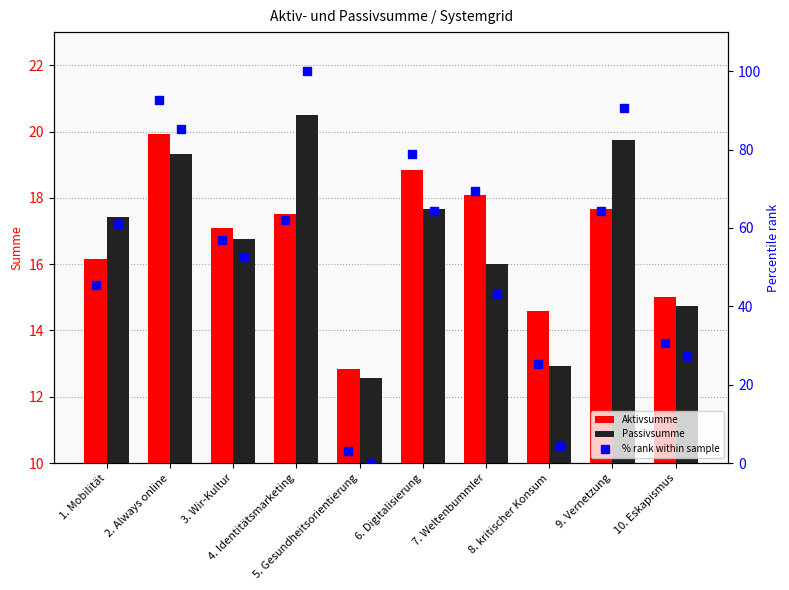

Which category has the highest value in the Aktiv % rank series?

2. Always online